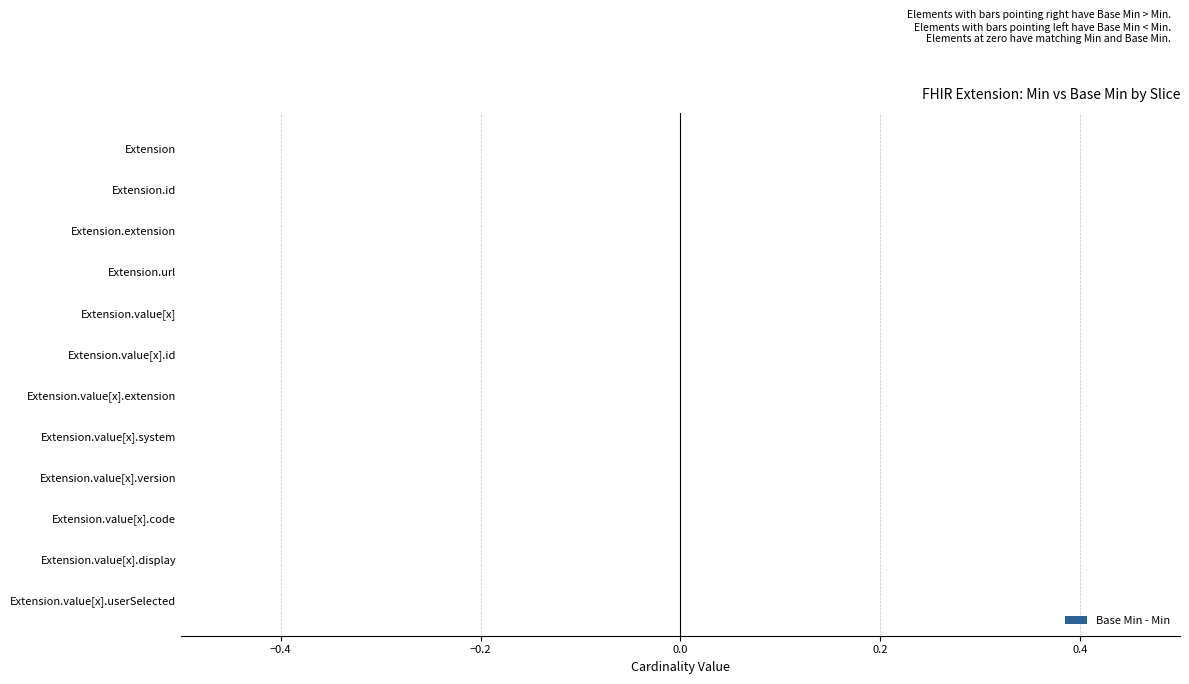

How many groups of bars are there?

12